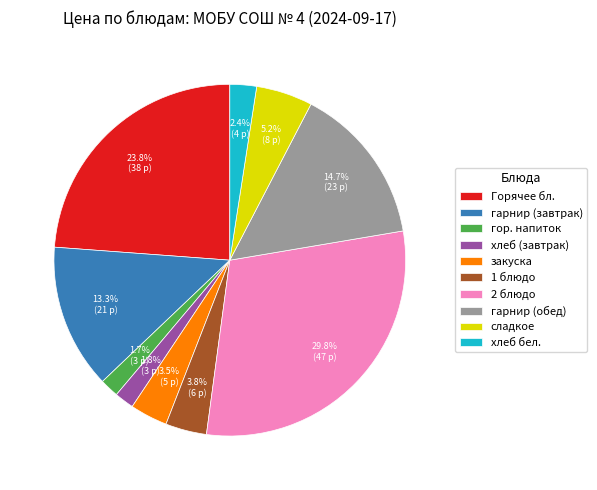

To the nearest percent, what is the difference between the хлеб бел. and 1 блюдо slice percentages?

1%